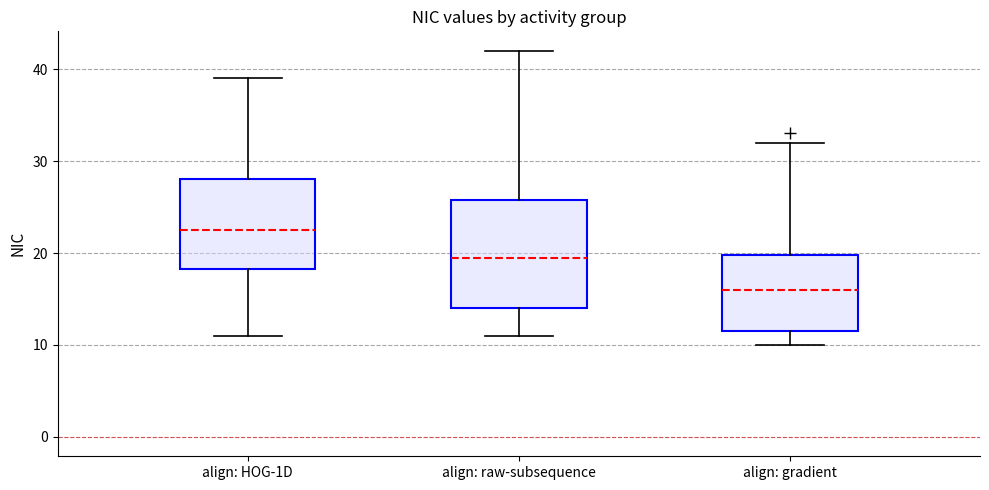

Which box has the highest median line?

align: HOG-1D